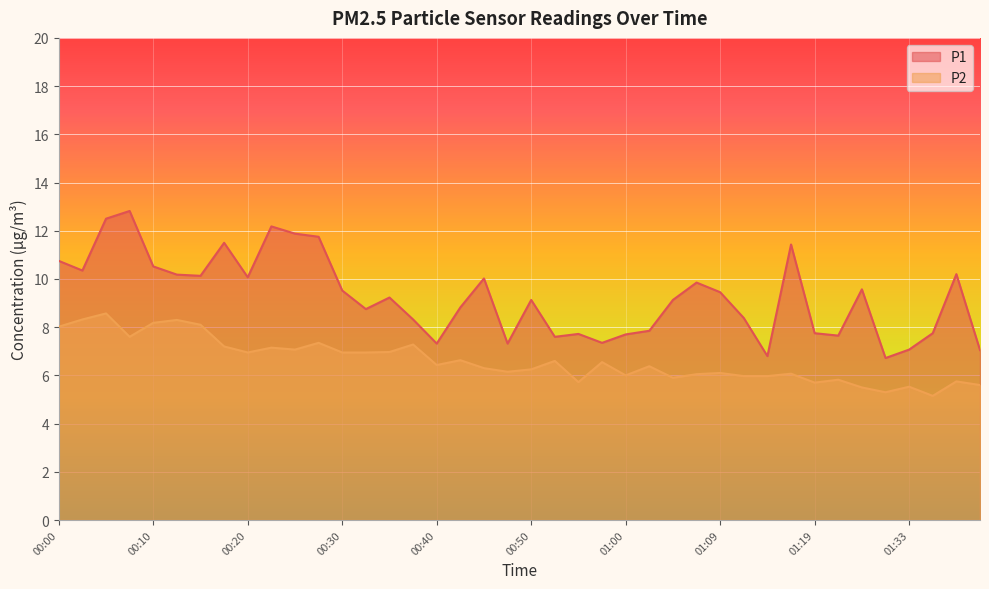

What is the label of the 8th point from the left?

00:18